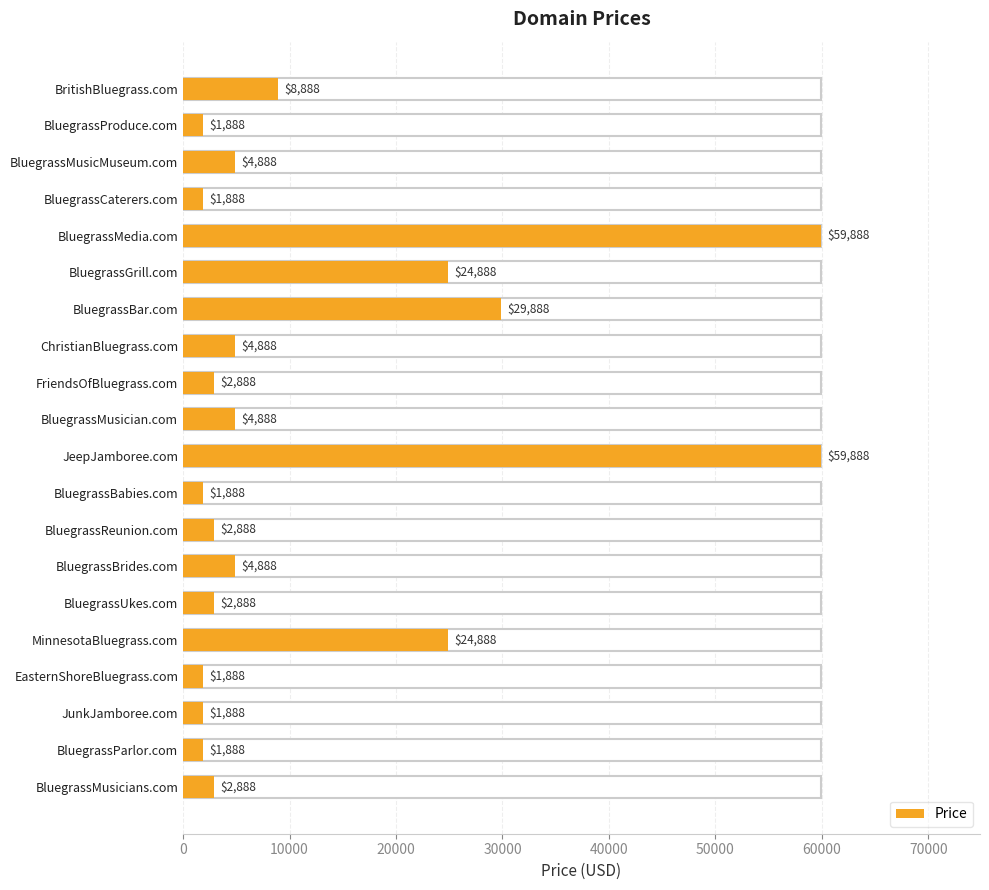

The value at BluegrassBabies.com is 1888. True or false?

True